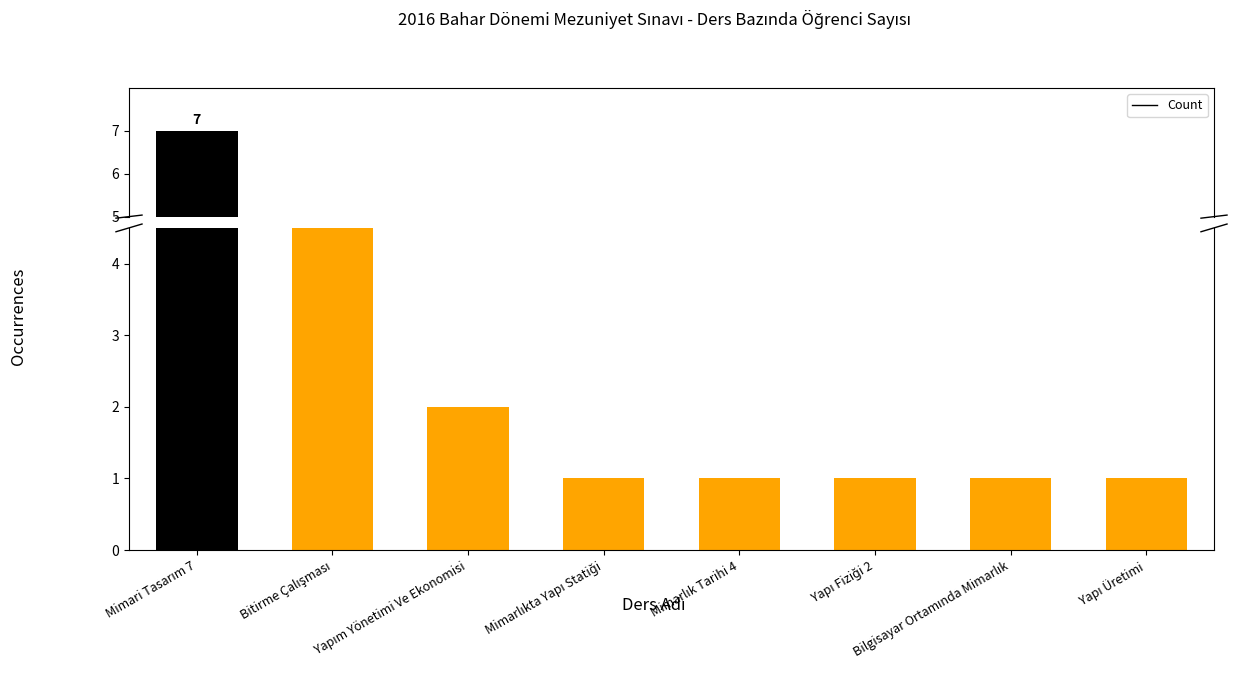

What is the value of the 5th bar from the left?

1